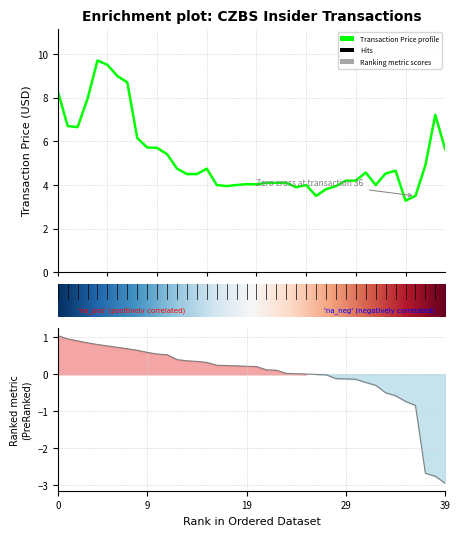

True or false: transactionPricePerShare has more than 1 points higher than both neighbors.

True